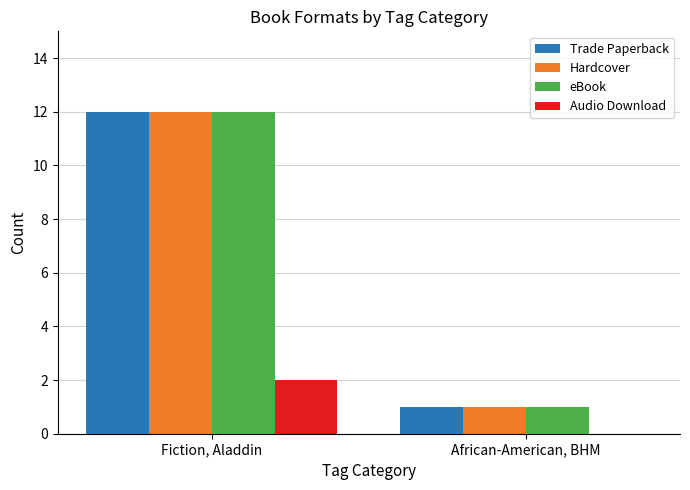

Reading left to right, extract all data points from this chart.

Trade Paperback: Fiction, Aladdin=12	African-American, BHM=1
Hardcover: Fiction, Aladdin=12	African-American, BHM=1
eBook: Fiction, Aladdin=12	African-American, BHM=1
Audio Download: Fiction, Aladdin=2	African-American, BHM=0